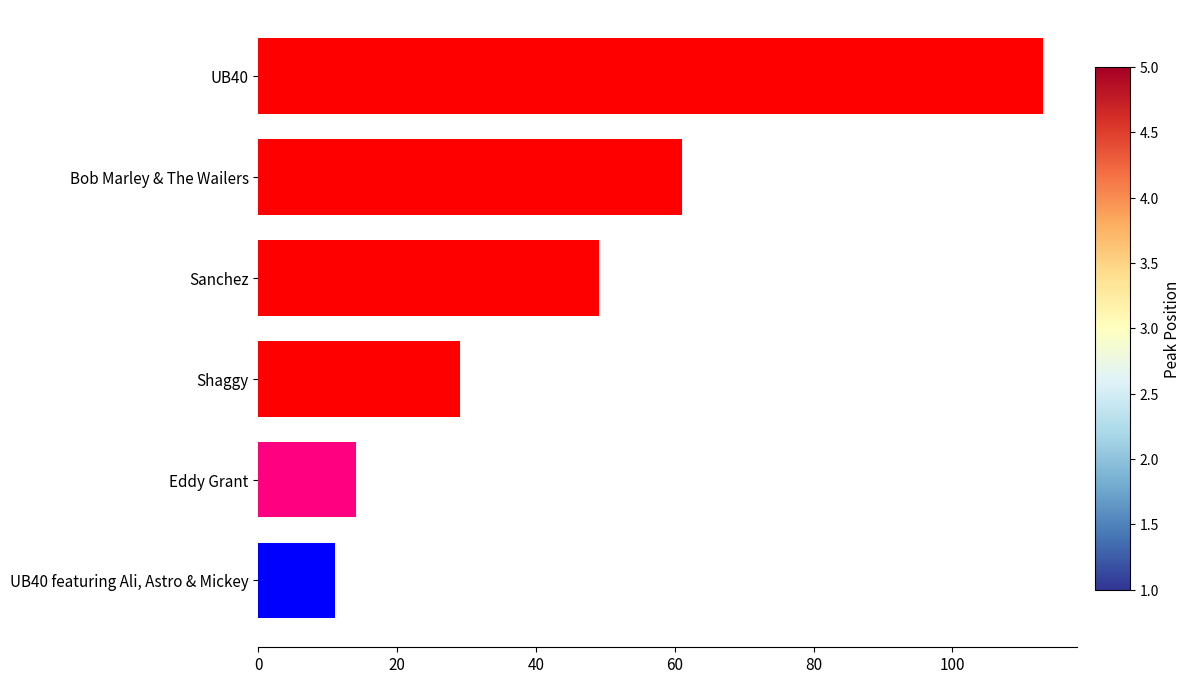

What is the difference between the second highest and second lowest values?

47